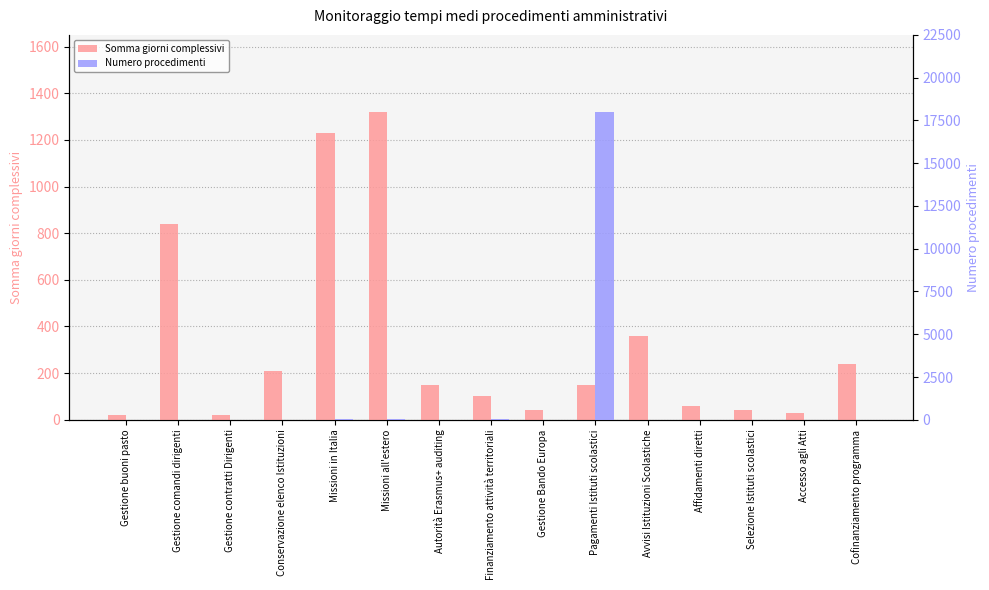

Which series changed the most between Gestione contratti Dirigenti and Affidamenti diretti?

Somma giorni complessivi